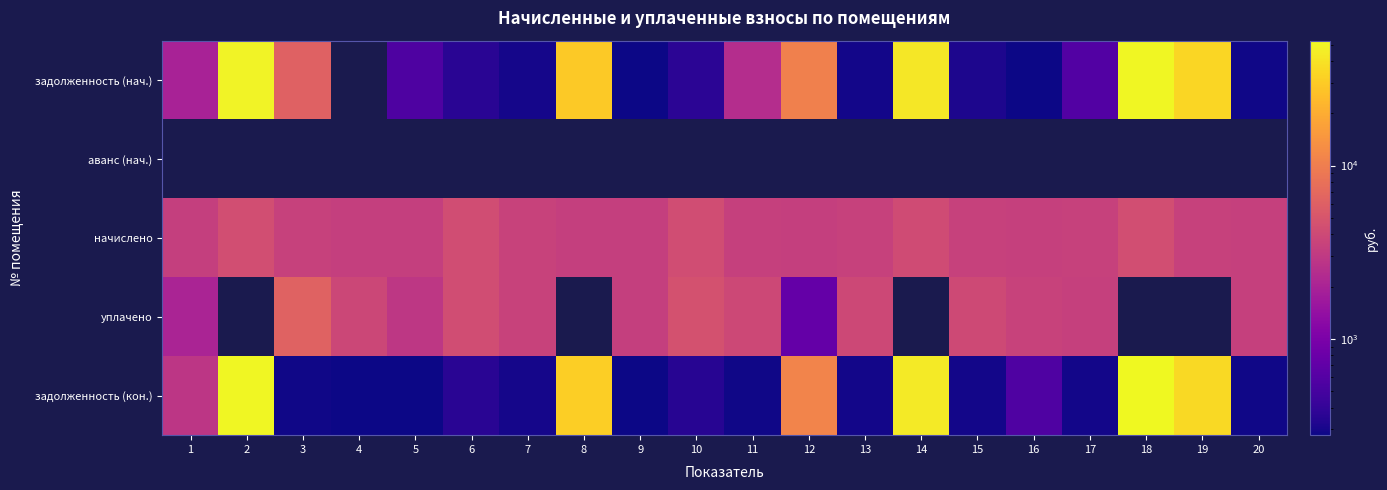

Reading left to right, extract all data points from this chart.

задолженность (нач.): 1=1975.8	2=49028.4	3=6146.1	4=0.0	5=554.1	6=359.6	7=296.4	8=29460.1	9=278.4	10=362.8	11=2410.2	12=10245.6	13=289.0	14=42485.4	15=315.3	16=282.3	17=582.1	18=50529.2	19=34383.8	20=284.4
аванс (нач.): 1=0.0	2=0.0	3=0.0	4=0.0	5=0.0	6=0.0	7=0.0	8=0.0	9=0.0	10=0.0	11=0.0	12=0.0	13=0.0	14=0.0	15=0.0	16=0.0	17=0.0	18=0.0	19=0.0	20=0.0
начислено: 1=3332.6	2=4339.7	3=3460.6	4=3372.6	5=3324.7	6=4315.7	7=3556.4	8=3372.6	9=3340.7	10=4283.8	11=3444.6	12=3364.7	13=3468.5	14=4187.8	15=3492.5	16=3380.6	17=3476.5	18=4339.7	19=3492.5	20=3412.6
уплачено: 1=2029.5	2=0.0	3=6279.3	4=3848.6	5=2889.0	6=4279.0	7=3526.2	8=0.0	9=3312.2	10=4647.2	11=3930.8	12=727.0	13=3958.0	14=0.0	15=3985.4	16=3576.1	17=3446.4	18=0.0	19=0.0	20=3383.5
задолженность (кон.): 1=2859.7	2=51116.9	3=288.4	4=281.1	5=277.1	6=360.3	7=296.4	8=30936.9	9=278.4	10=351.6	11=287.1	12=10968.5	13=289.0	14=44420.9	15=291.0	16=563.4	17=289.7	18=52642.6	19=35984.6	20=284.4